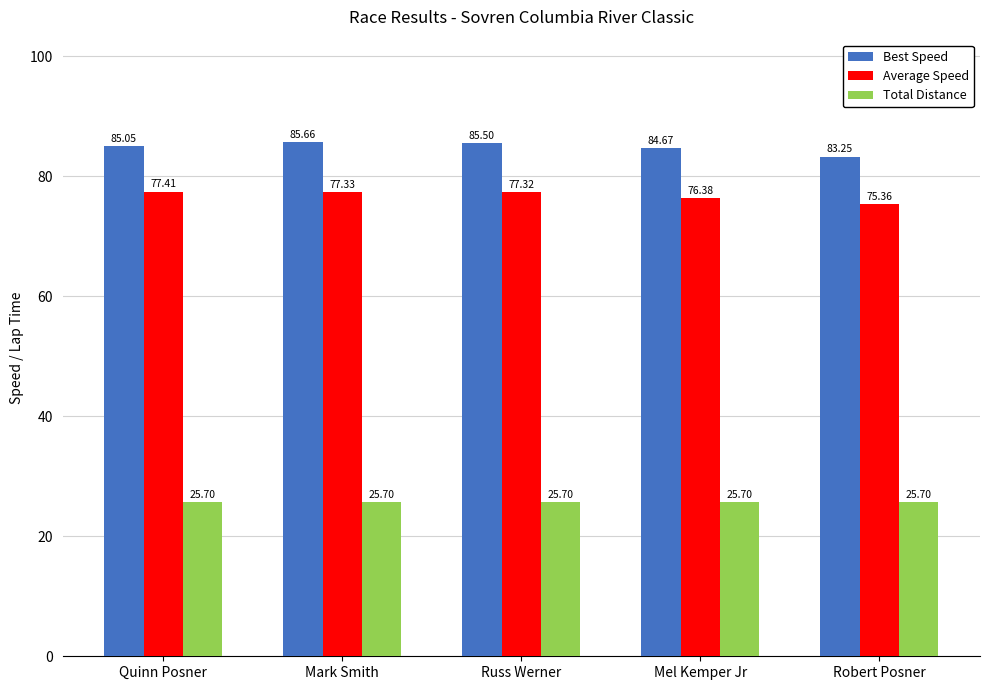

What is the difference between the second highest and second lowest values in the Average Speed series?

1.0